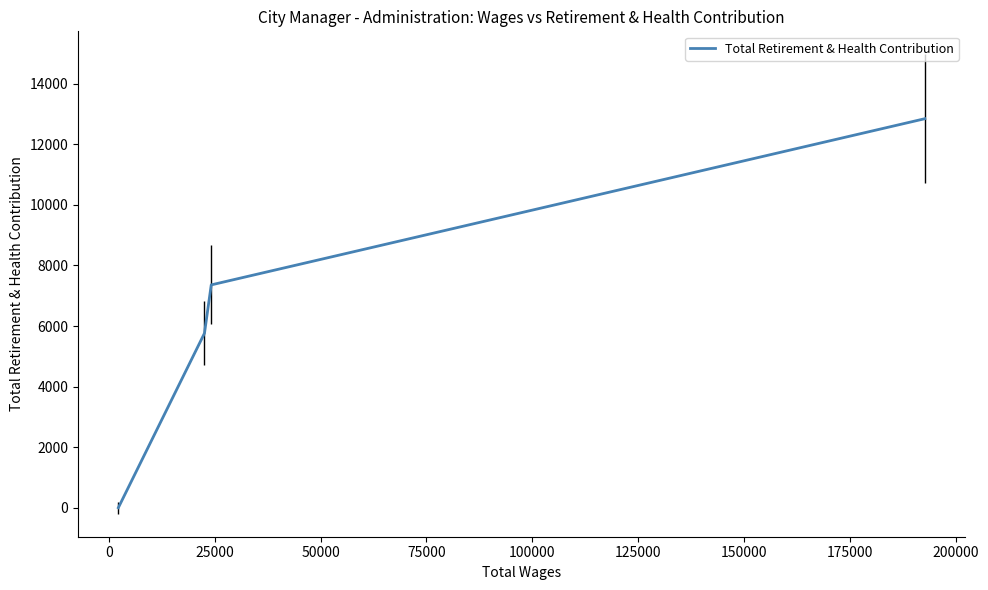

How many lines are shown in the chart?

1